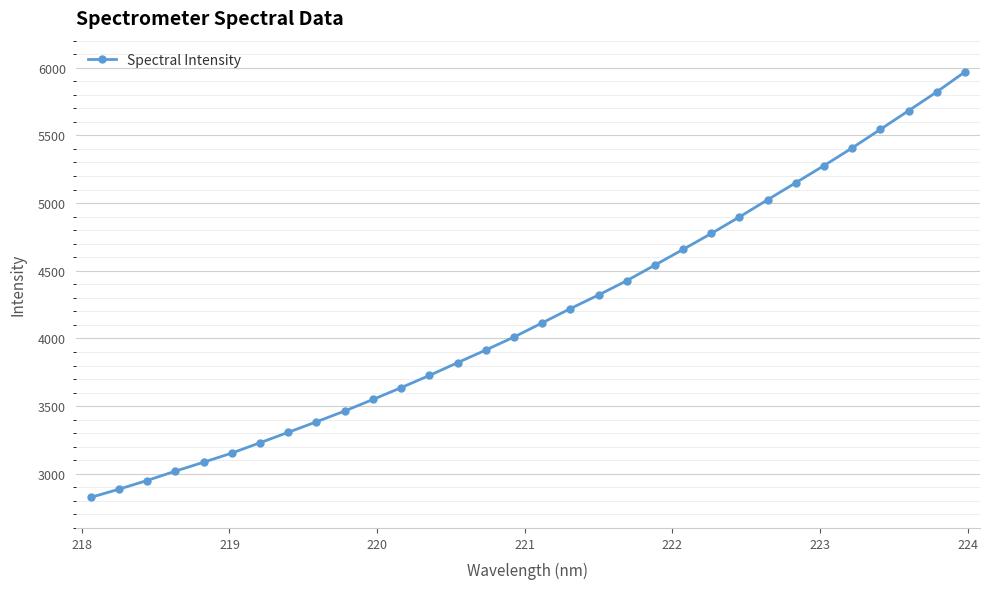

What is the value of the 6th point from the left?

3152.9